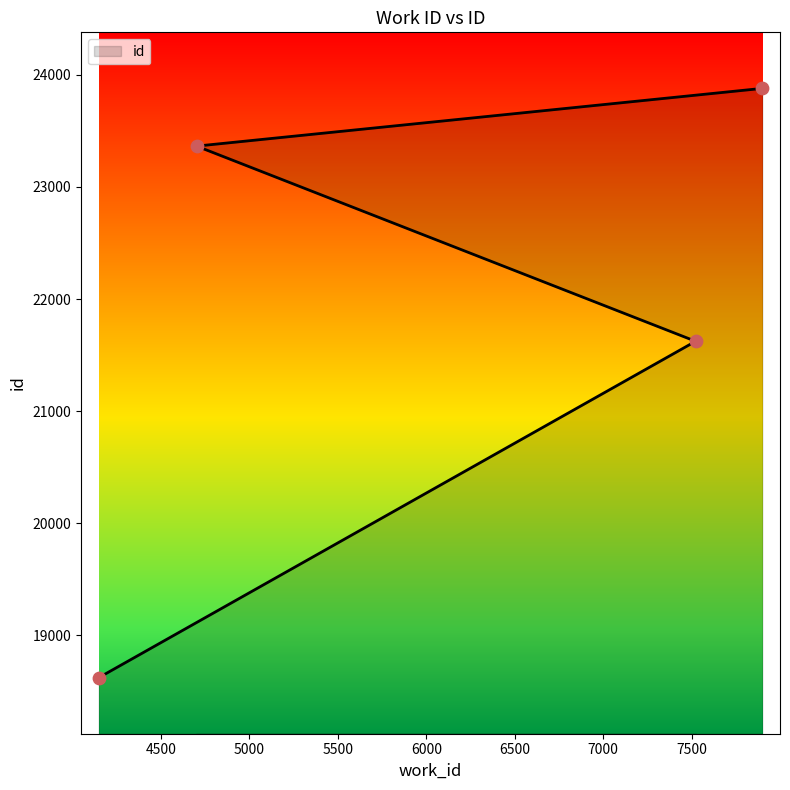

What is the ratio of the value at 4149 to the value at 4702?

0.8